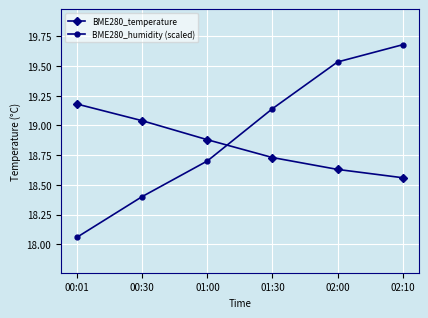

At how many categories does at least one series exceed 18?

6